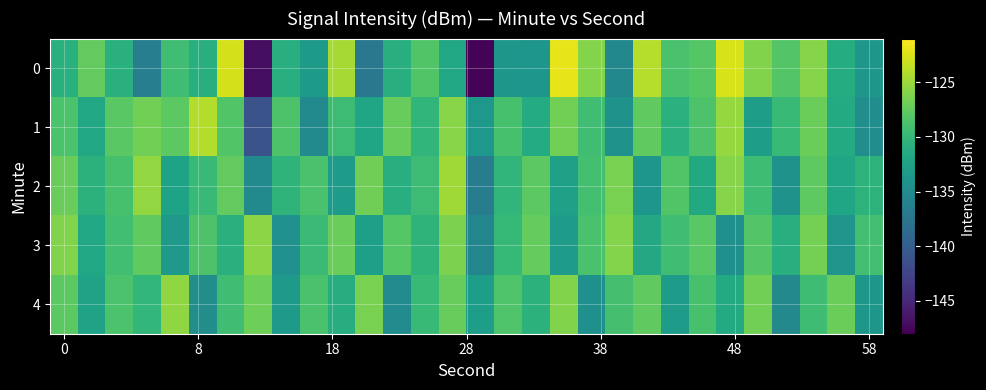

Count the number of data series in this chart.

5